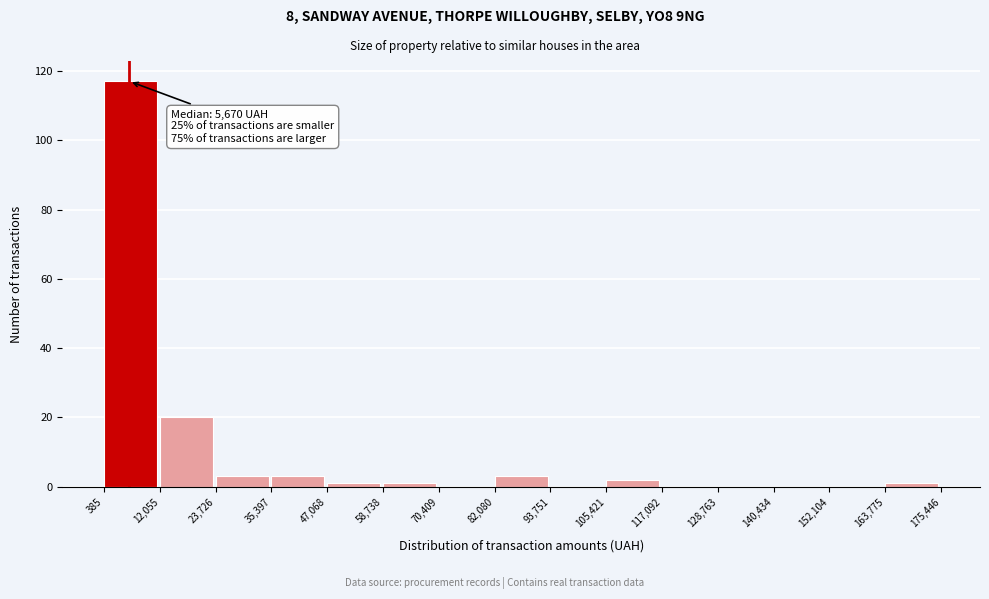

Over which range of the x-axis is the bar tallest?

385 to 12,055